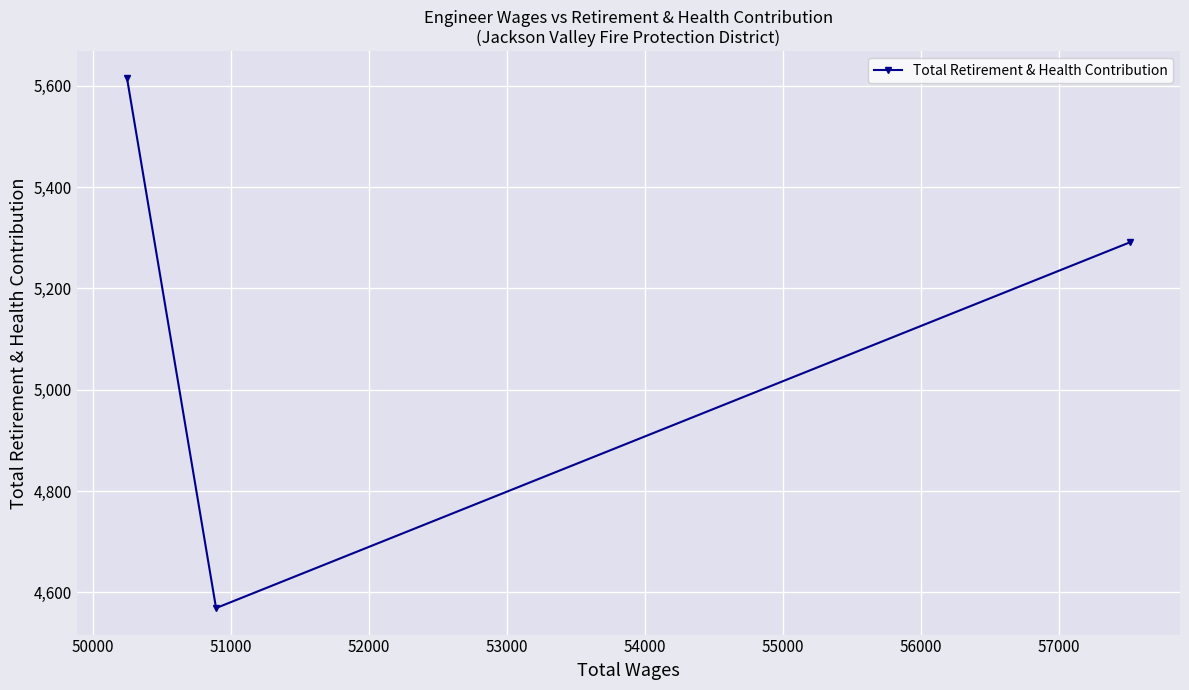

How many distinct data groups are displayed?

1